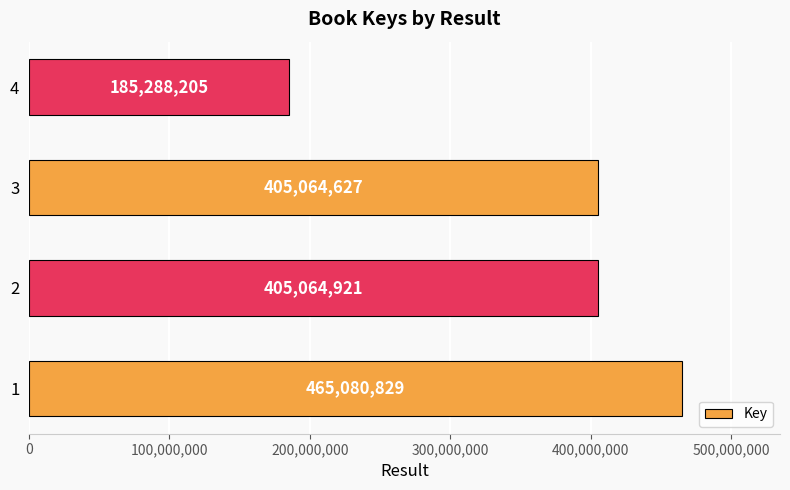

What is the change in value from 2 to 4?

-219776716